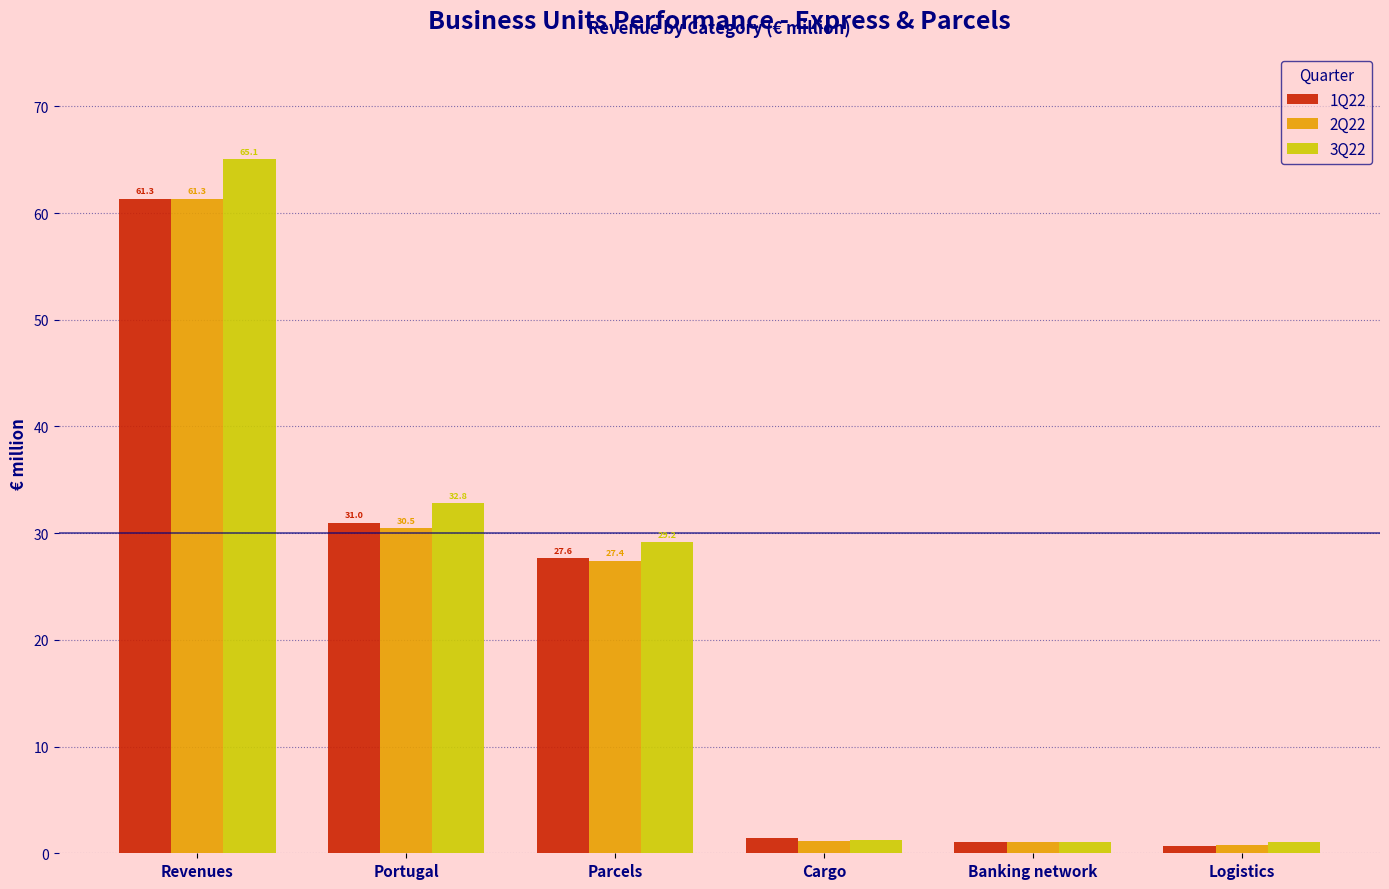

Which series has the widest spread of values?

3Q22